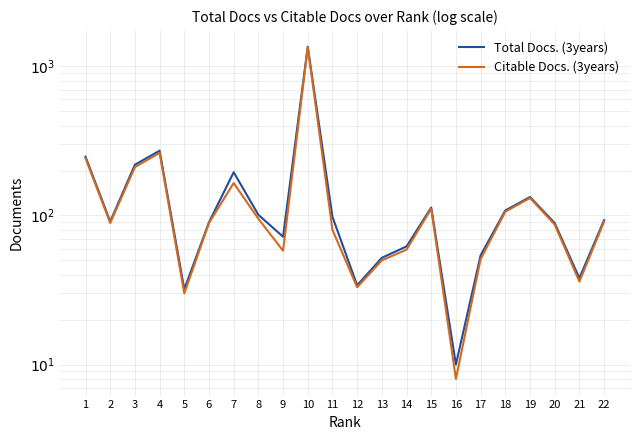

True or false: Total Docs. (3years) and Citable Docs. (3years) intersect in this chart.

False